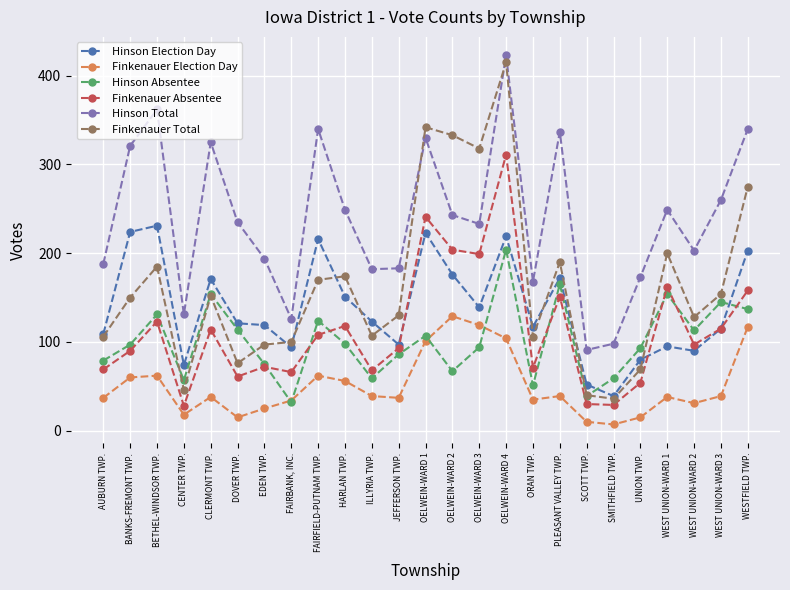

Where is the first local minimum for Hinson Total?

CENTER TWP.